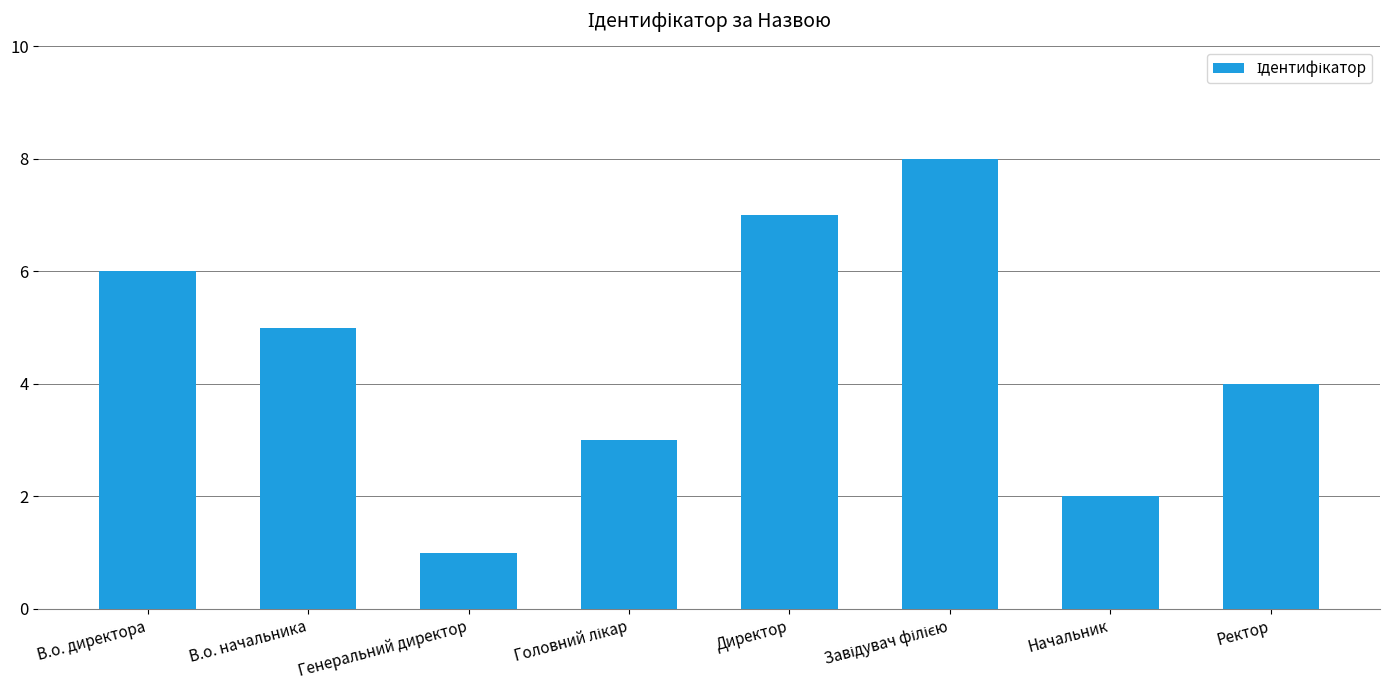

Reading left to right, transcribe all the data shown in this chart.

6	5	1	3	7	8	2	4